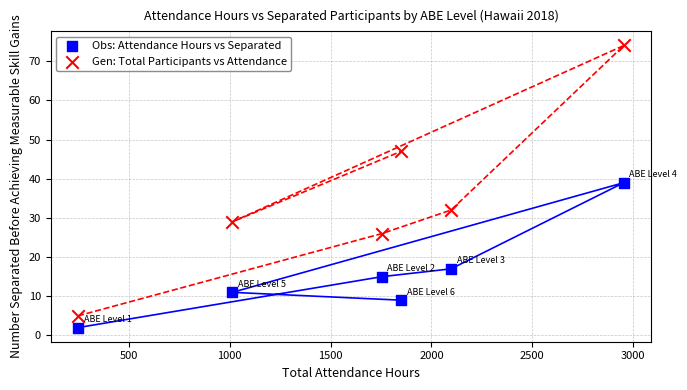

In the Obs: Attendance Hours vs Separated series, what Y value is closest to 20?

17